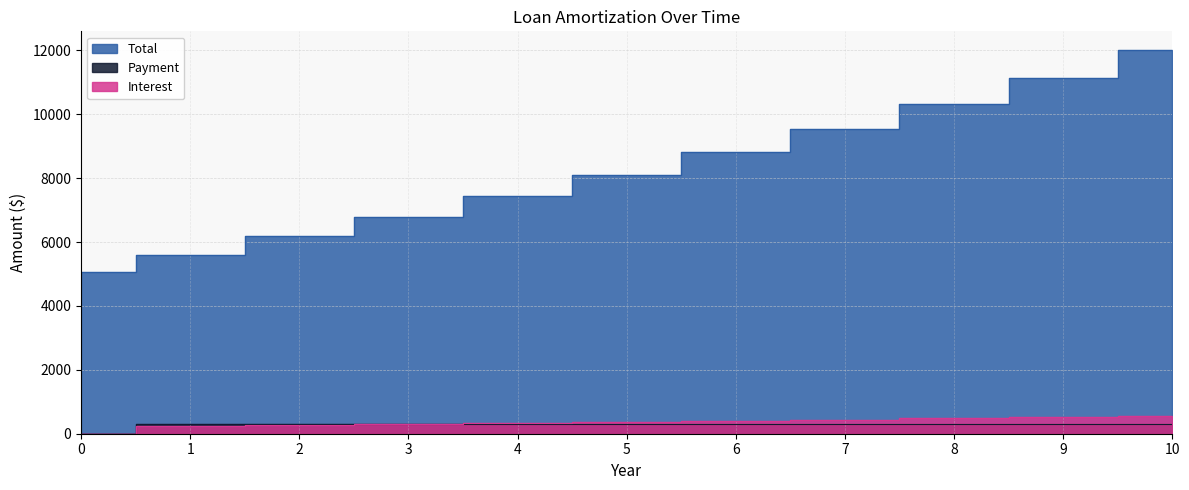

True or false: Total has more than 2 points higher than both neighbors.

False